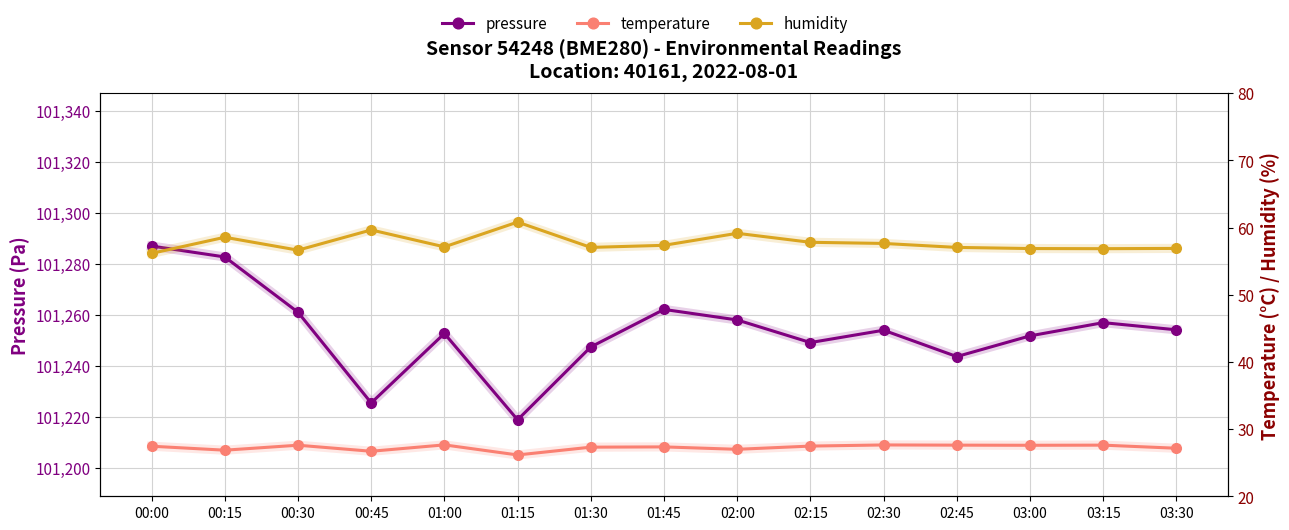

Reading right to left, extract all data points from this chart.

pressure: 03:30=101254.2	03:15=101257.0	03:00=101251.8	02:45=101243.7	02:30=101254.0	02:15=101249.2	02:00=101258.0	01:45=101262.2	01:30=101247.4	01:15=101218.8	01:00=101252.7	00:45=101225.5	00:30=101261.1	00:15=101282.8	00:00=101287.0
temperature: 03:30=27.1	03:15=27.6	03:00=27.6	02:45=27.6	02:30=27.6	02:15=27.5	02:00=27.0	01:45=27.4	01:30=27.3	01:15=26.1	01:00=27.6	00:45=26.7	00:30=27.6	00:15=26.9	00:00=27.4
humidity: 03:30=56.9	03:15=56.9	03:00=56.9	02:45=57.0	02:30=57.6	02:15=57.8	02:00=59.1	01:45=57.4	01:30=57.0	01:15=60.8	01:00=57.1	00:45=59.6	00:30=56.6	00:15=58.5	00:00=56.1